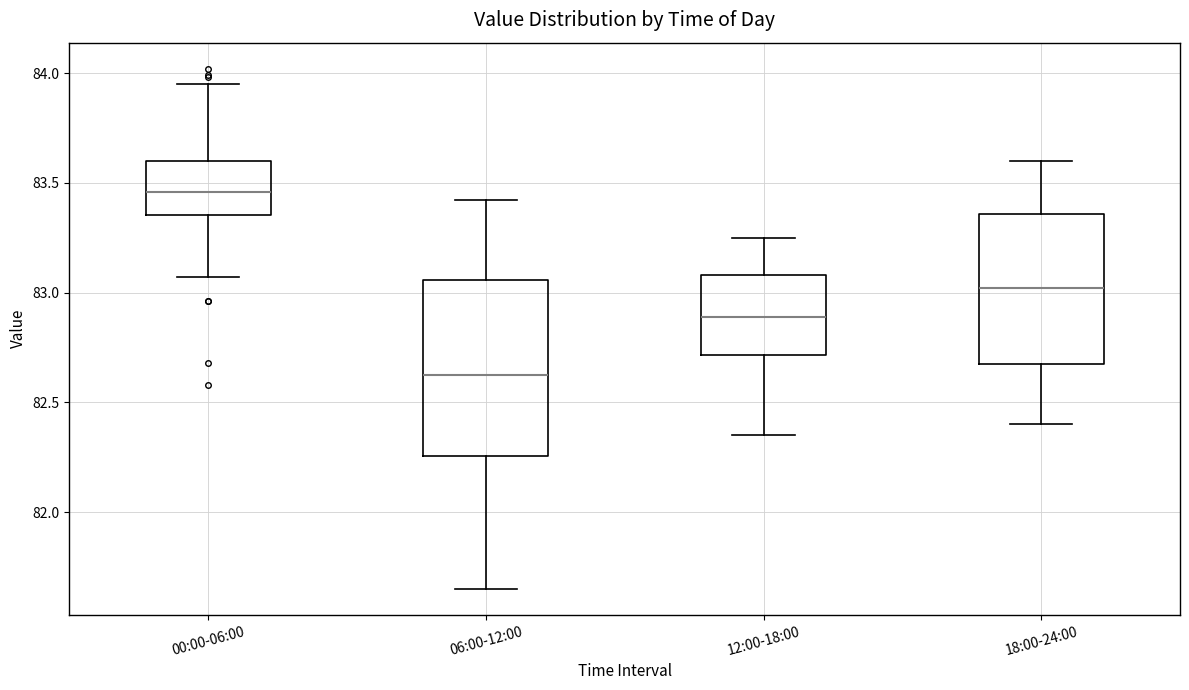

Where is the lower edge of the box for 00:00-06:00 on the y-axis? The values are not printed on the chart, so give them approximately, as read against the axis.

83.35